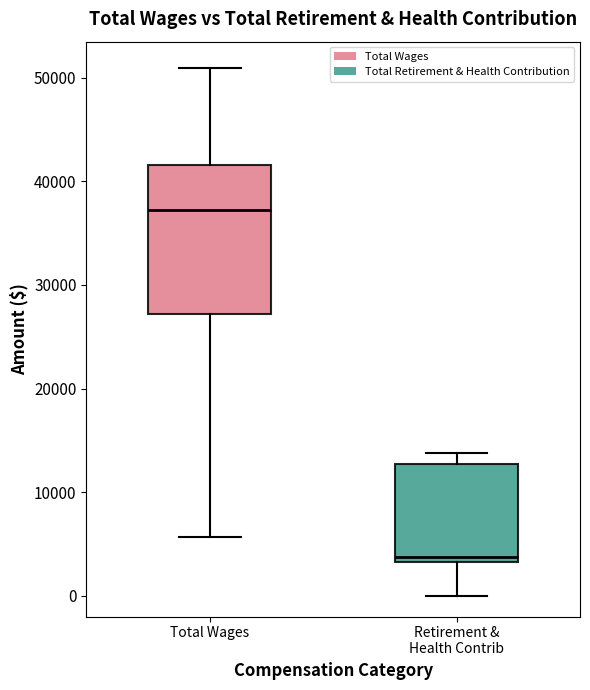

Reading left to right, transcribe this box plot: for each box, give where its median line is, the range the box spans, and where its two whiskers end, as read against the y-axis. The values are not printed on the chart, so give them approximately, as read against the axis.

Total Wages: median 37000, box 27000 to 42000, whiskers 6000 to 51000
Retirement & Health Contrib: median 4000, box 3000 to 13000, whiskers 0 to 14000